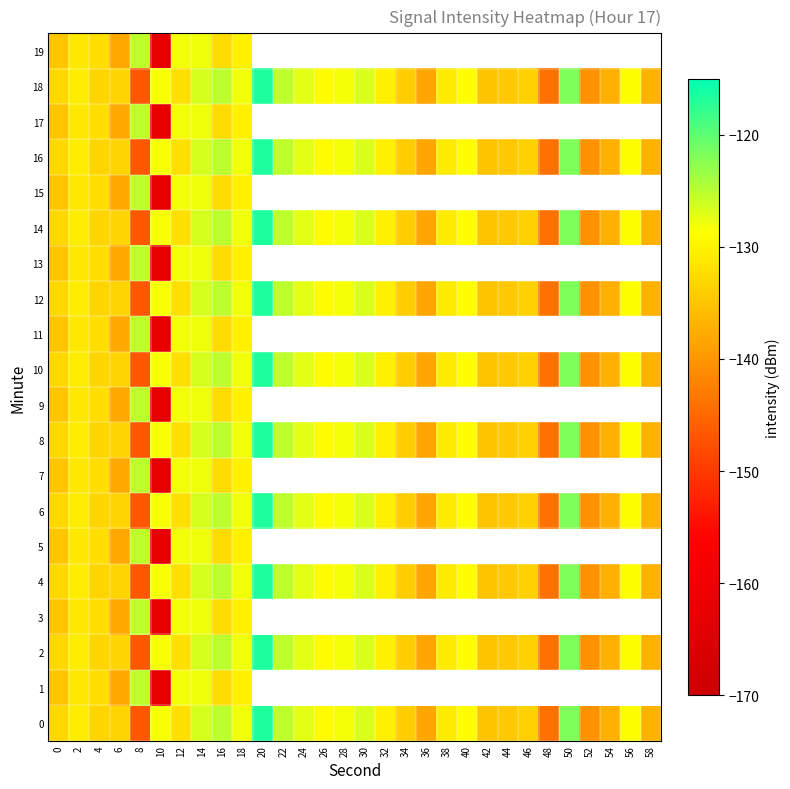

Which series has the largest range (max minus min)?

1